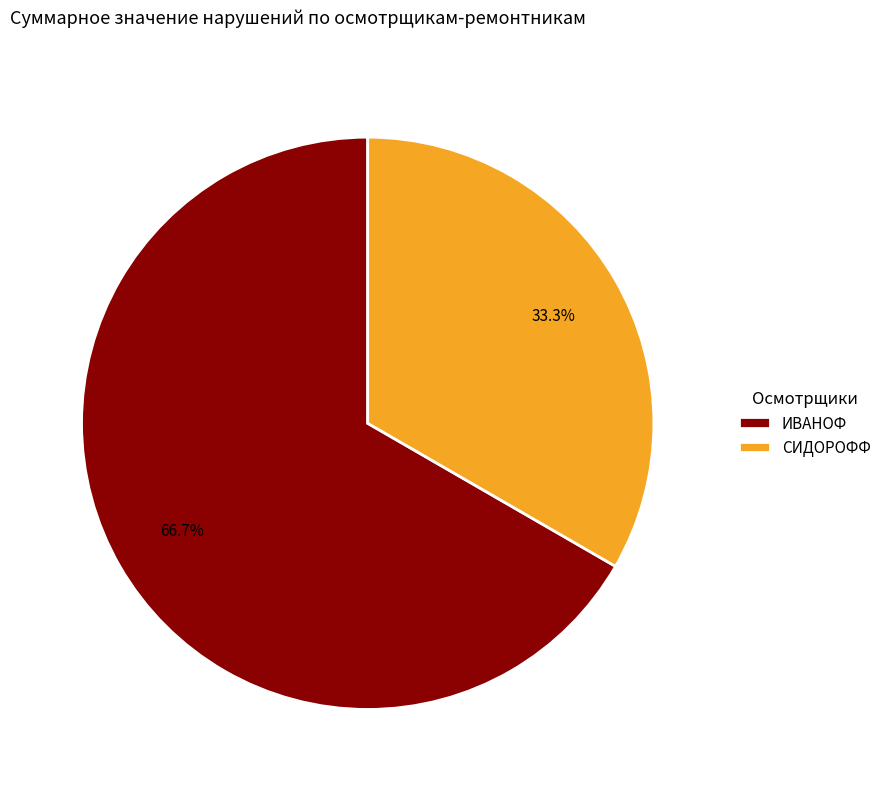

Rank the categories by value from lowest to highest.

СИДОРОФФ, ИВАНОФ